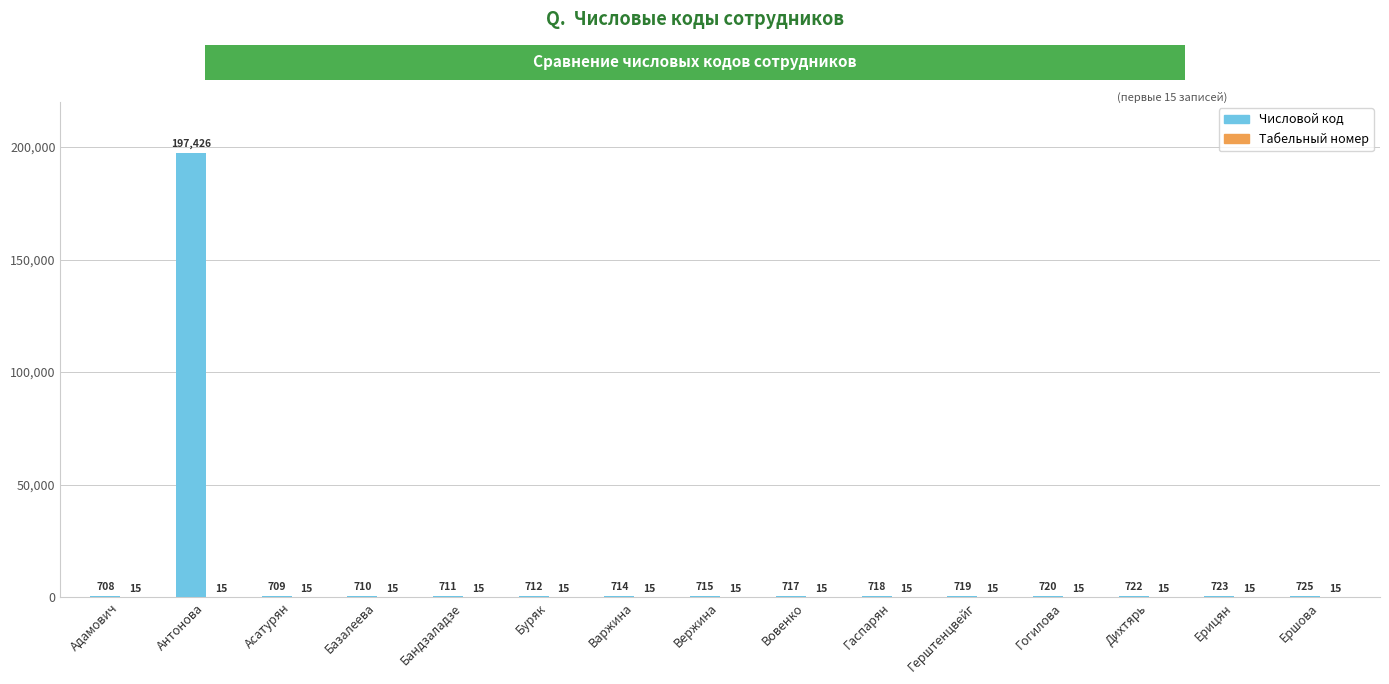

What is the total value across all series at Варжина?

729